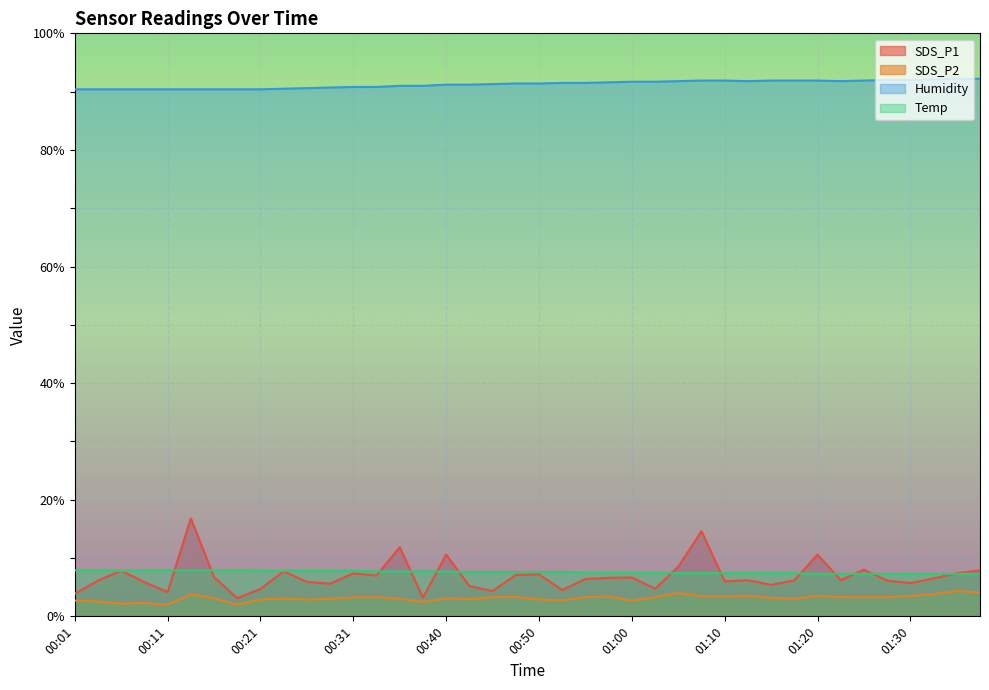

What is the maximum value for SDS_P1?

16.8